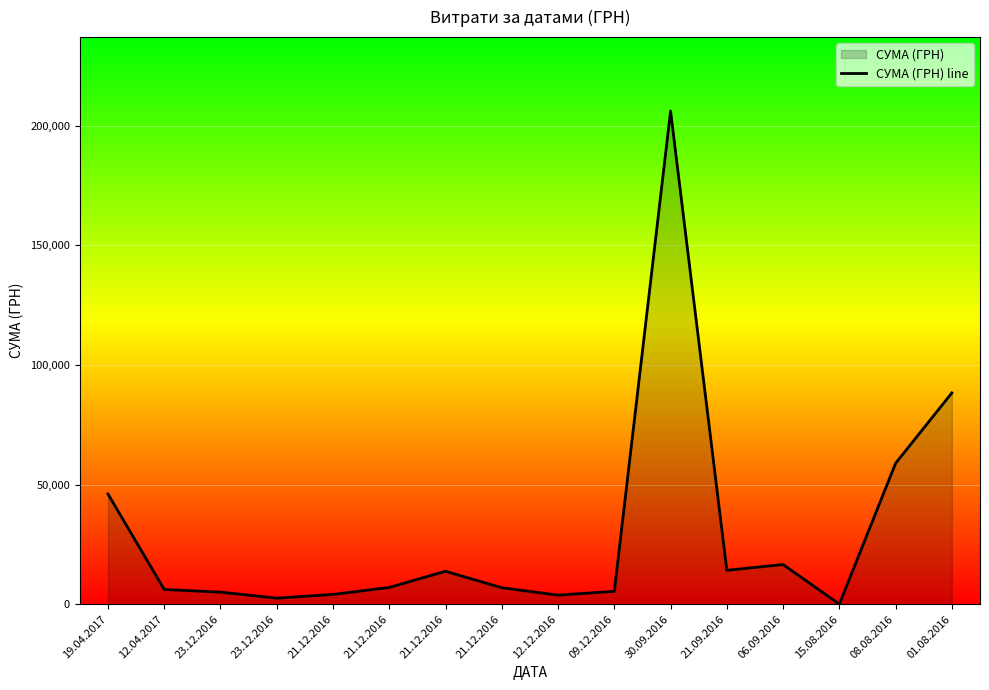

What is the value of the 13th point from the left?

16600.0